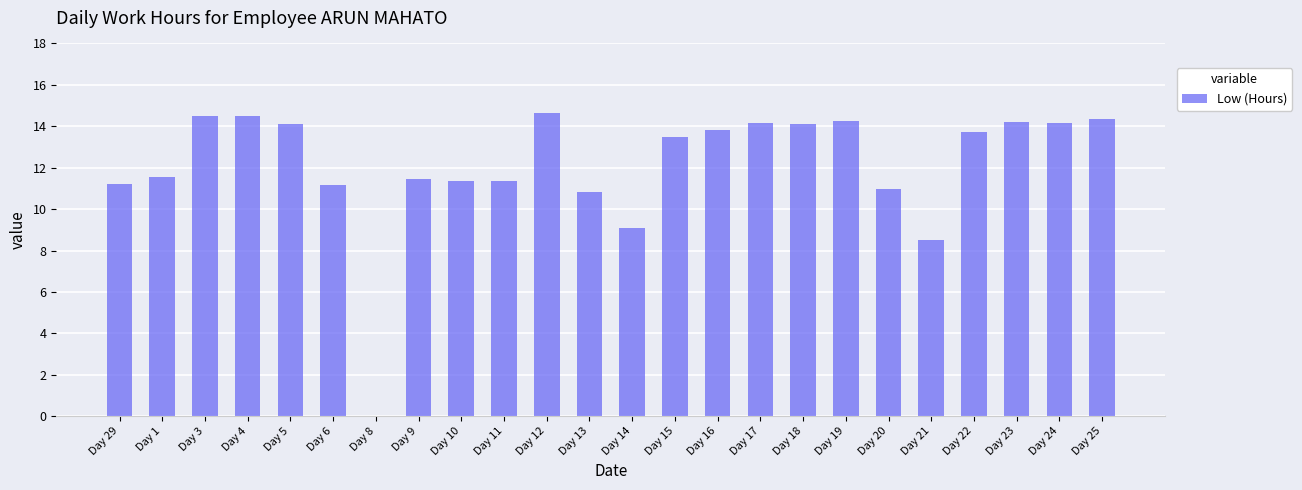

What is the sum of all values?

291.5